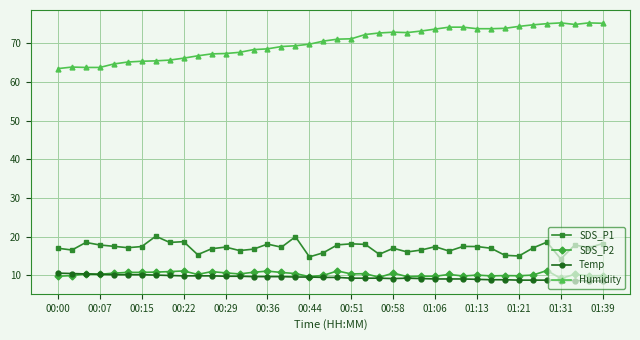

What is the average value of the Humidity series?

70.1